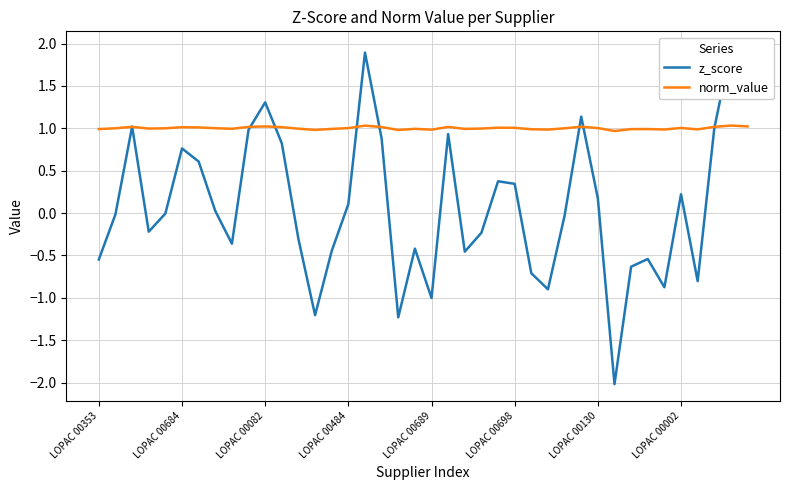

What position from the left is 9?

10